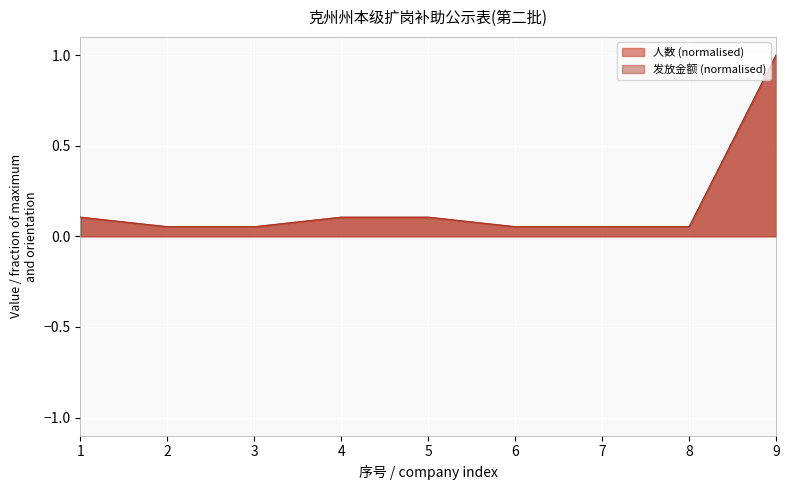

What is the difference between the 人数 values at 4 and 3?

0.1